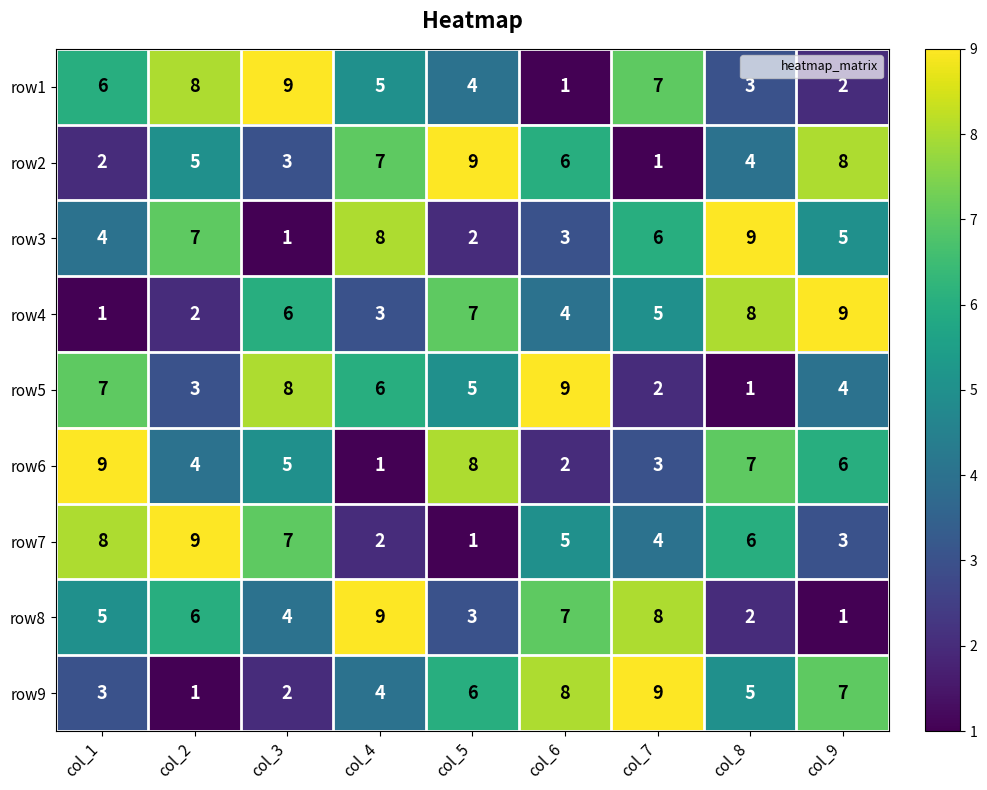

Is it true that row1 equals 2 at col_6?

False